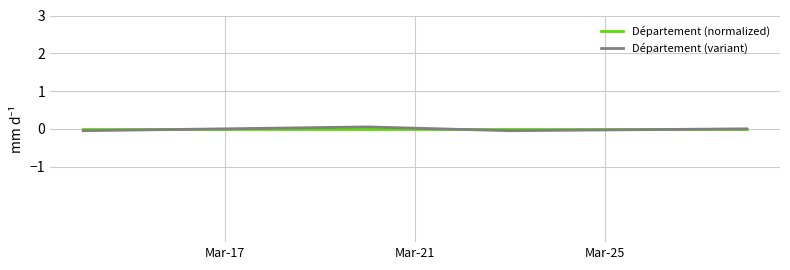

Which series has the widest spread of values?

Département (variant)